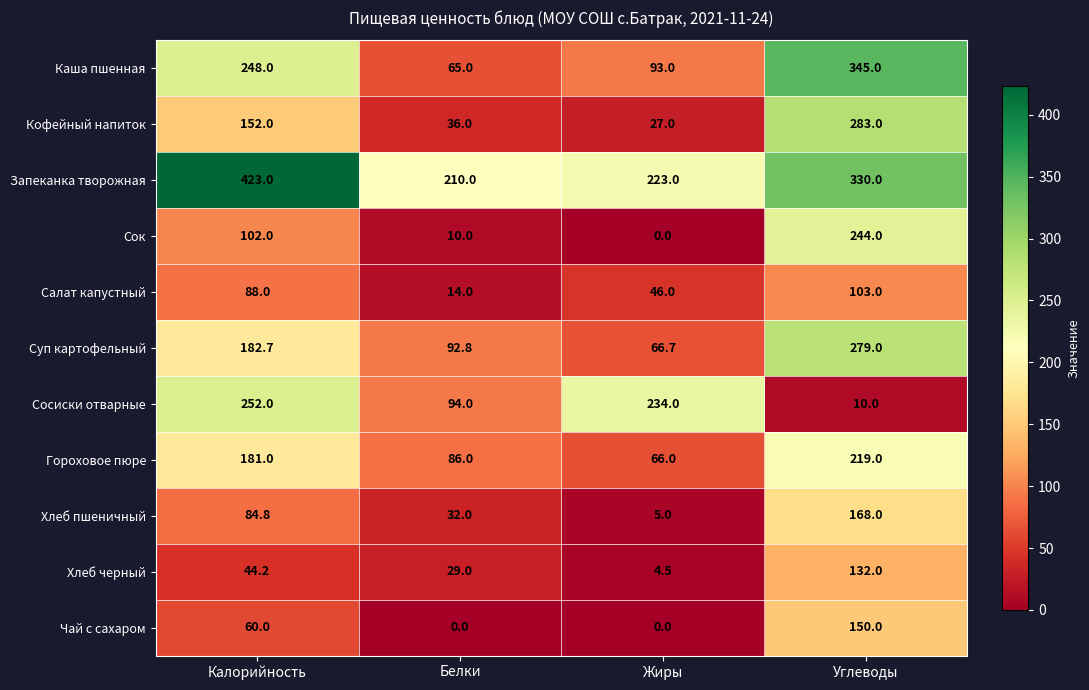

Between Жиры and Углеводы, which series saw the biggest shift?

Кофейный напиток